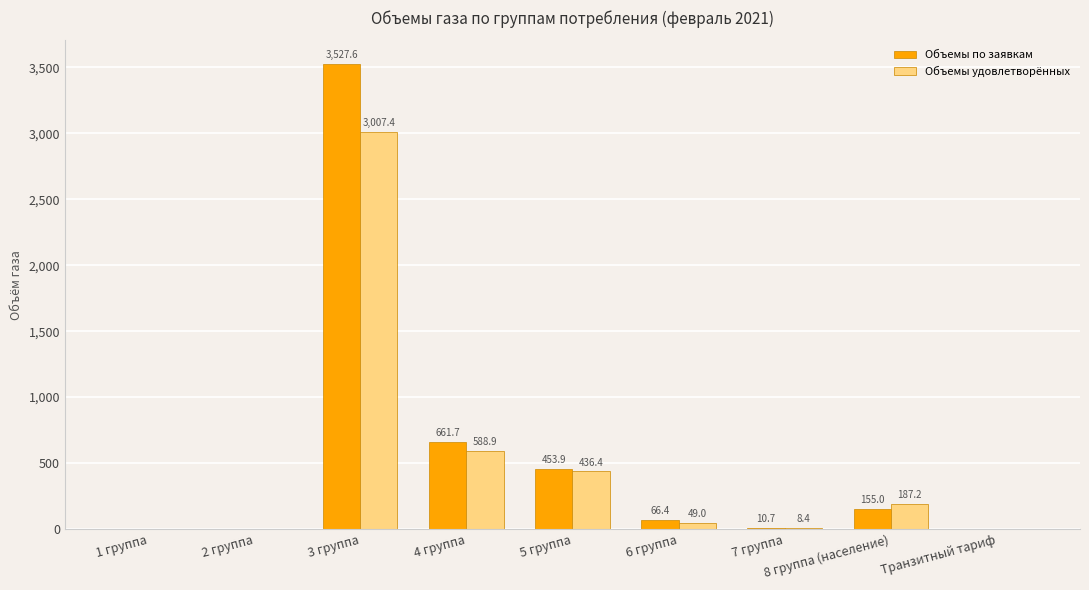

Where does the Объемы по заявкам series first go above 66?

3 группа